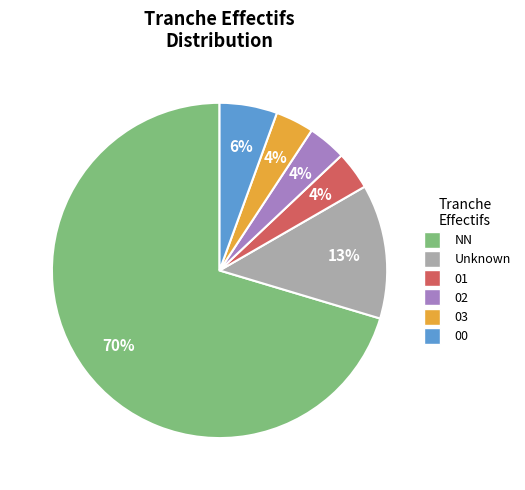

Do Unknown and NN together represent more than half of the pie?

Yes